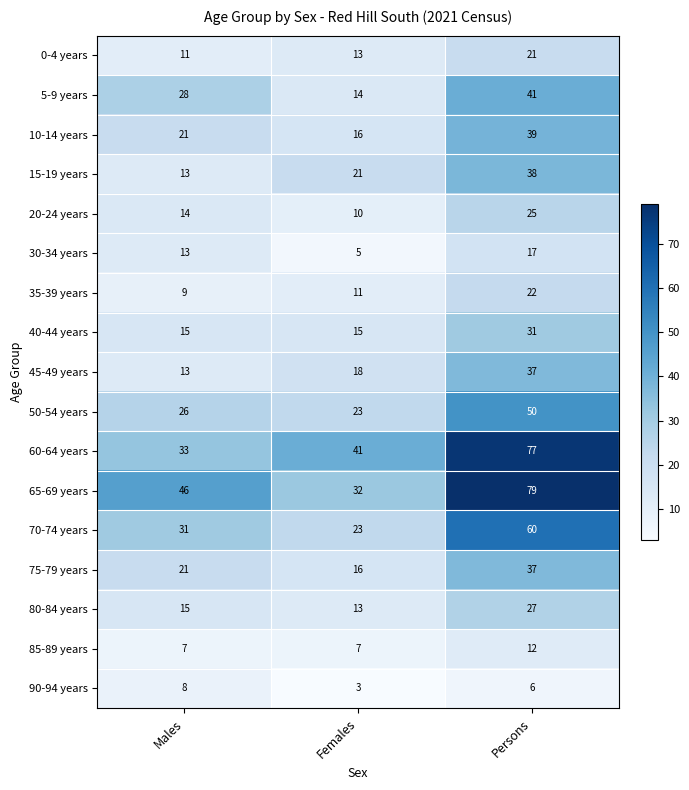

What is the spread (max minus min) of values at Females?

38